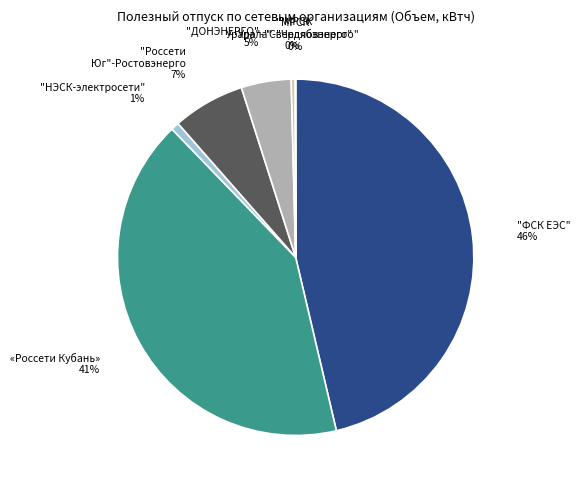

Does any single category account for the majority?

No